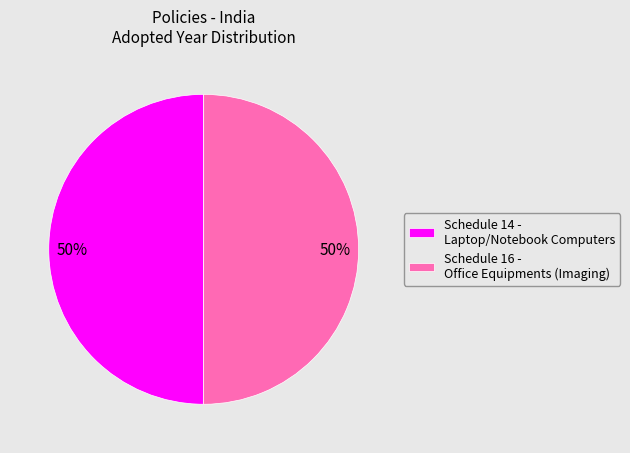

How many slices are in this pie chart?

2